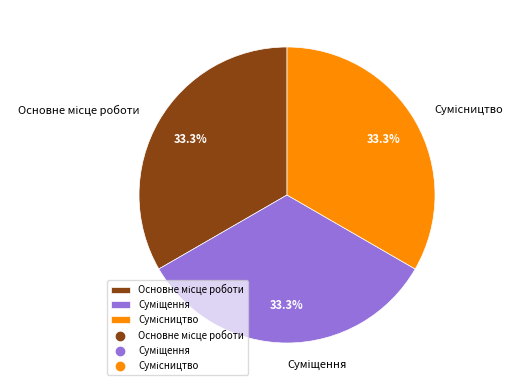

Is there a majority slice in this chart?

No